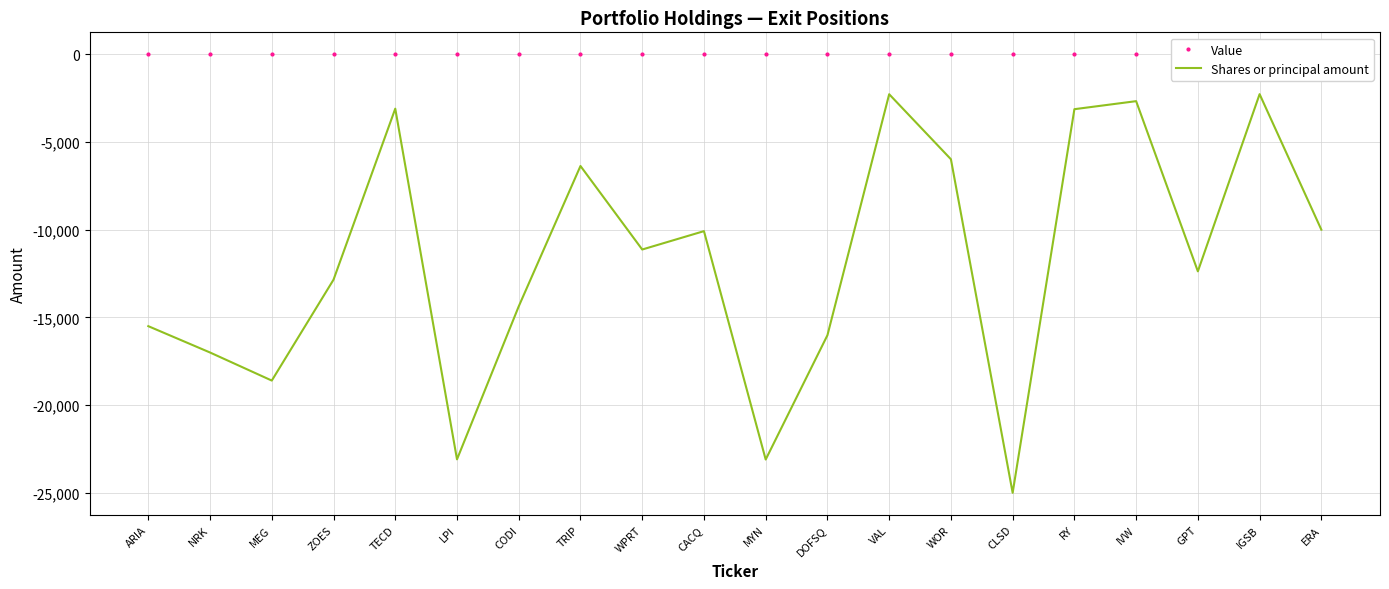

True or false: Shares or principal amount and Value cross at least once.

False